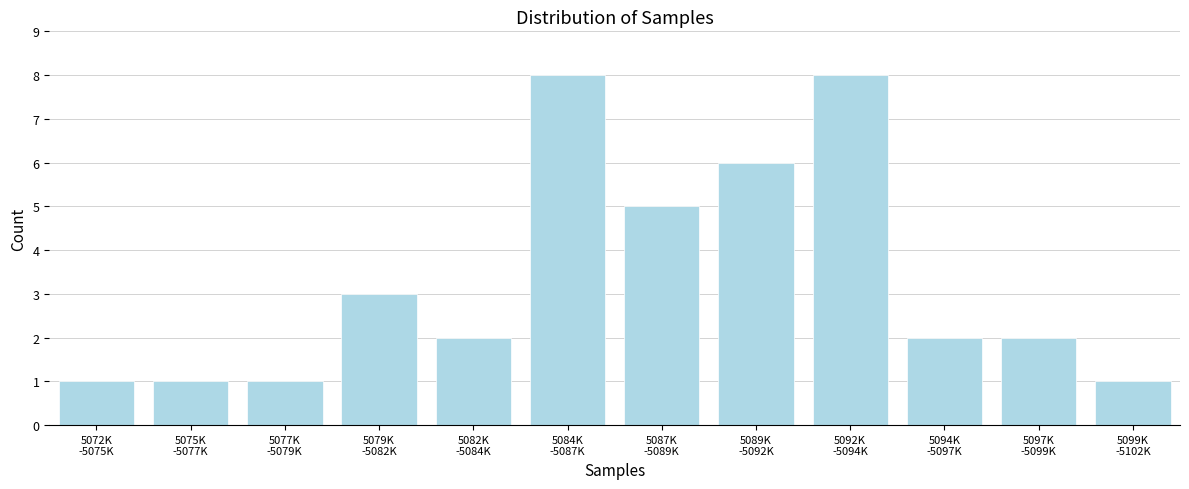

Reading left to right, extract all data points from this chart.

1	1	1	3	2	8	5	6	8	2	2	1